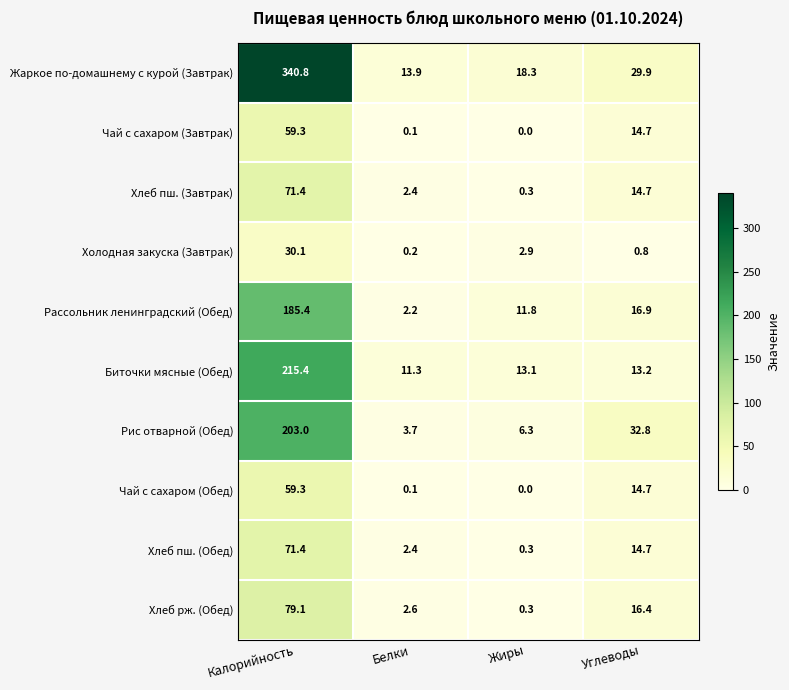

Which series has the widest spread of values?

Жаркое по-домашнему с курой (Завтрак)